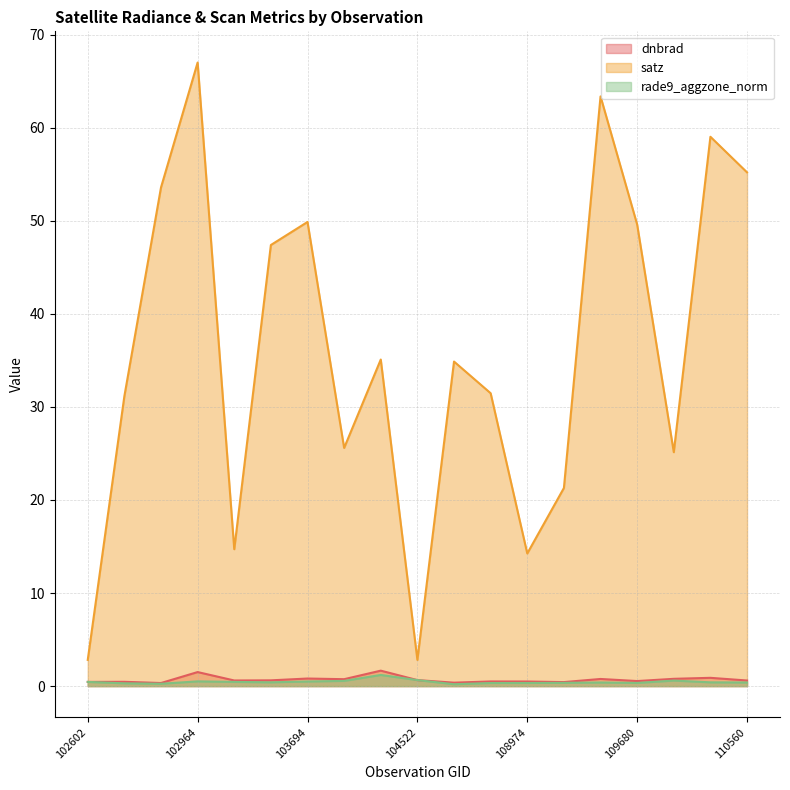

True or false: rade9_aggzone_norm and dnbrad cross at least once.

True